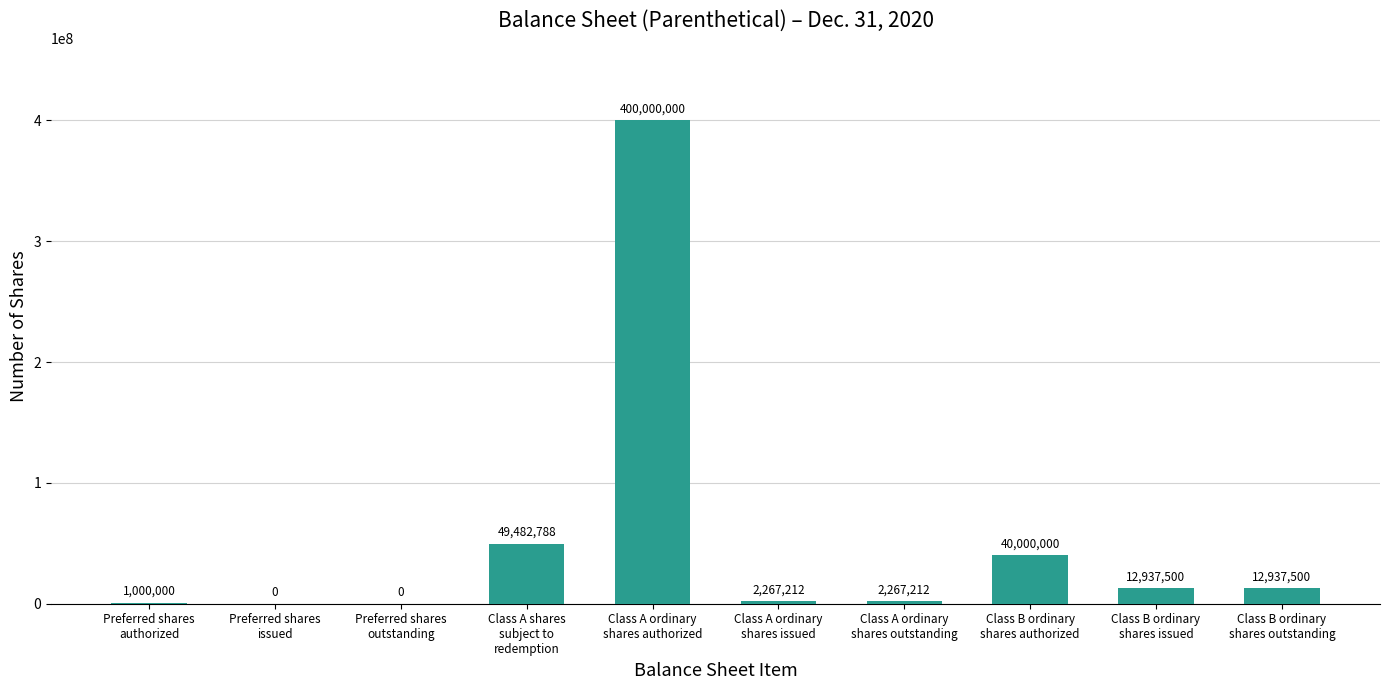

Where is the data nearest to the value 200000000?

Class A shares
subject to
redemption